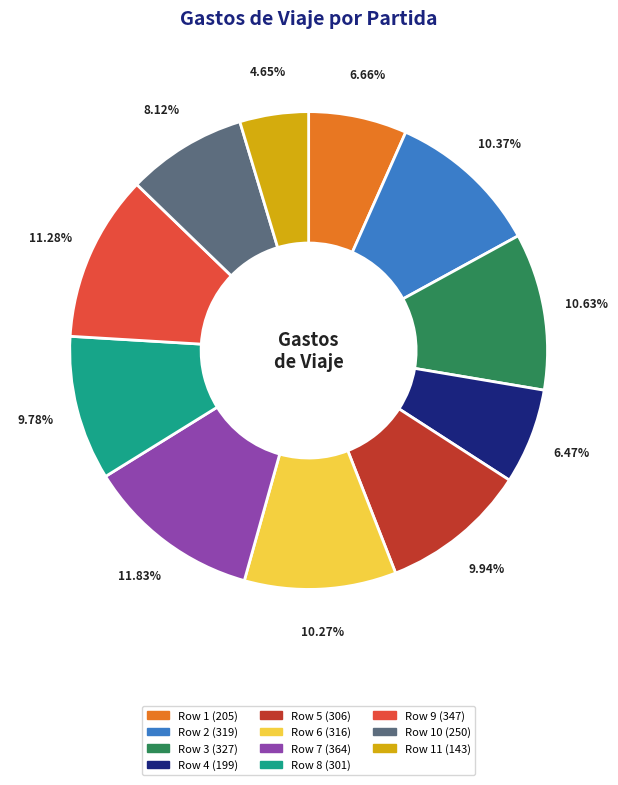

Does any single category account for the majority?

No